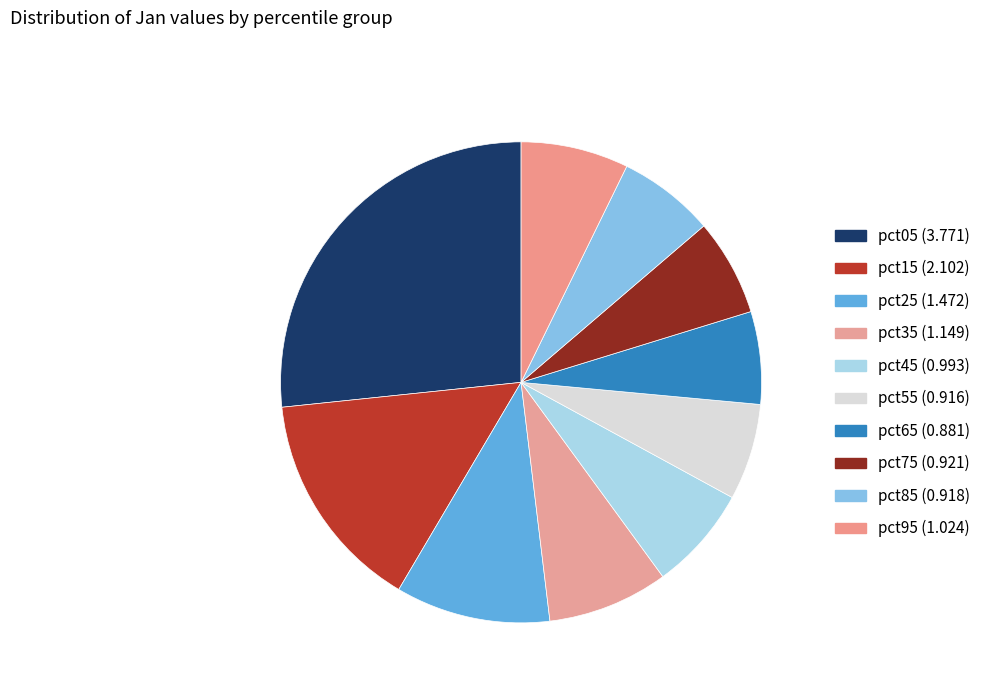

True or false: pct65 accounts for 6% of the total.

True